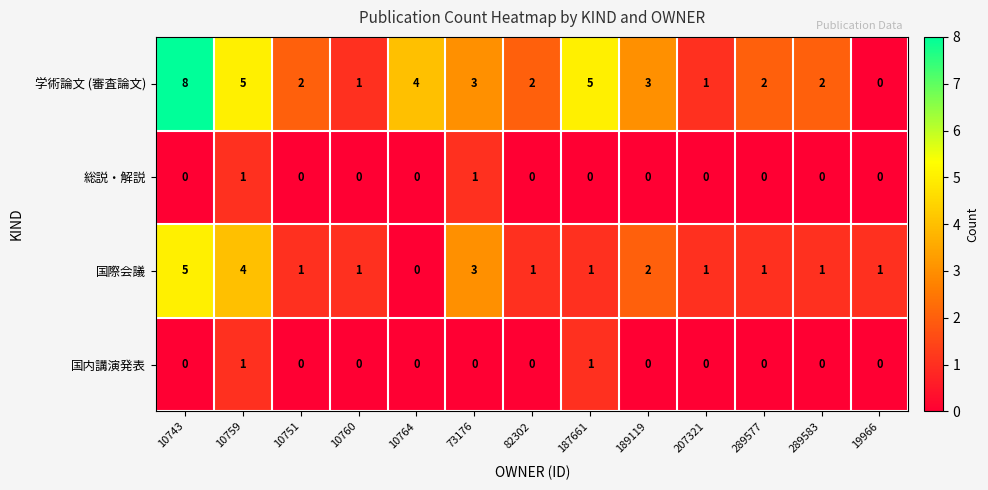

Which series has the largest total across all categories?

学術論文 (審査論文)